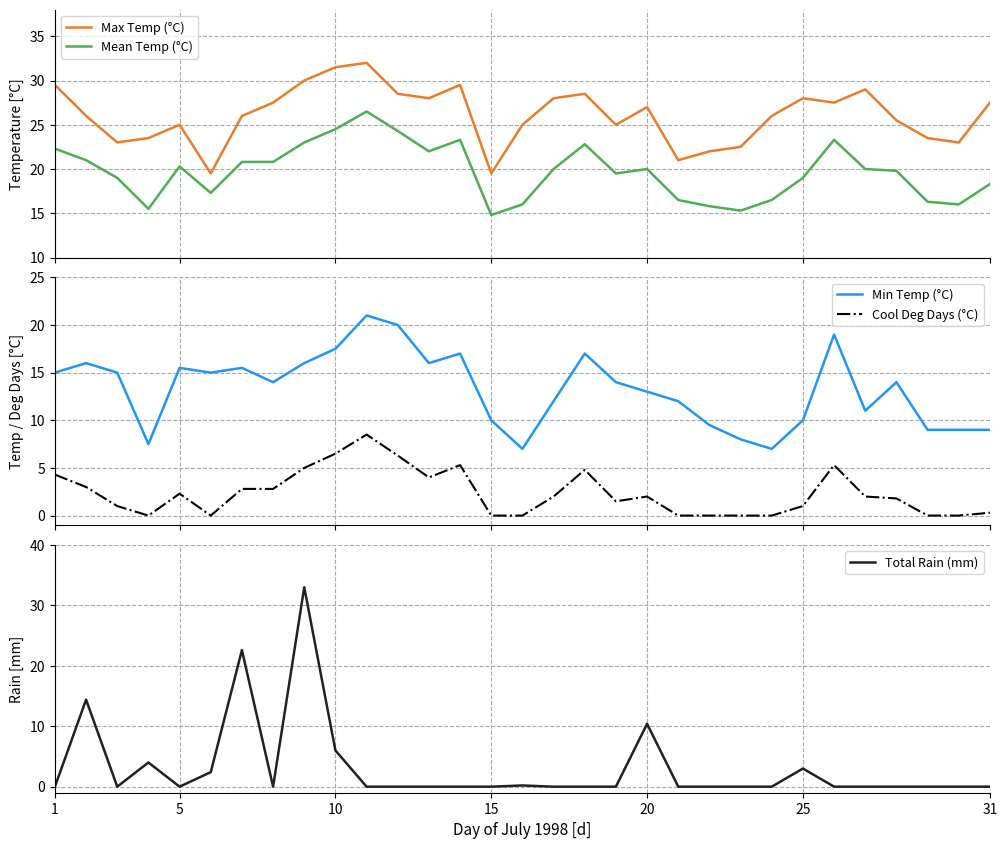

True or false: Total Rain (mm) has more than 2 points higher than both neighbors.

True